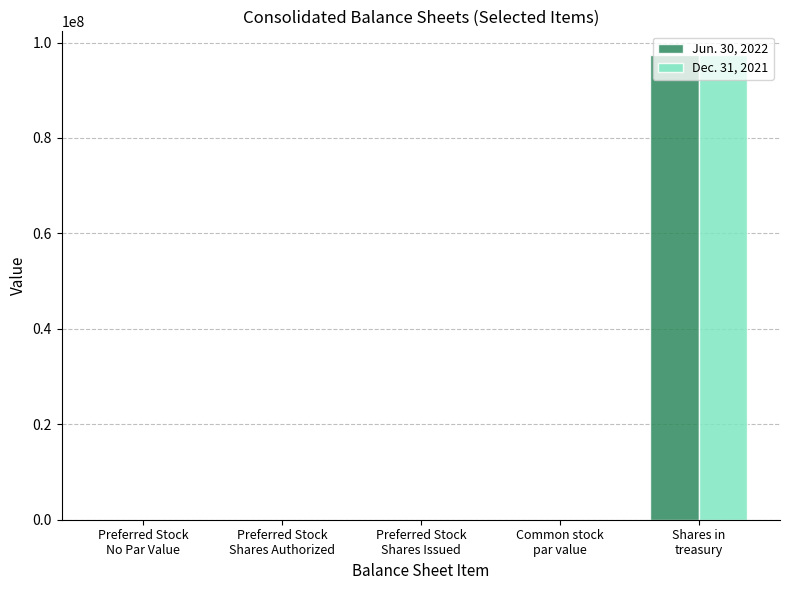

How many groups of bars are there?

5